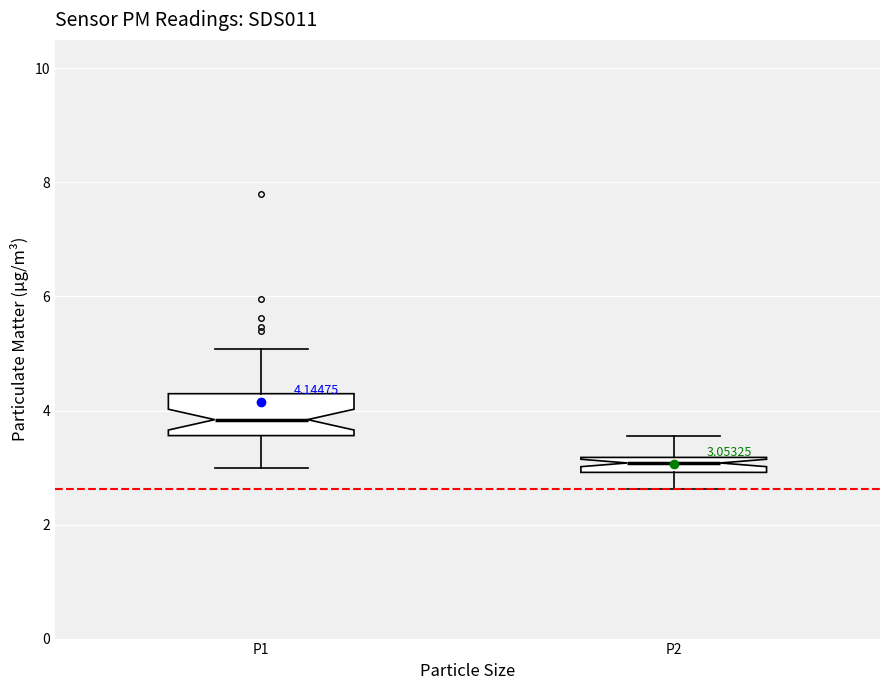

Comparing the boxes themselves (not the whiskers), which one is the tallest?

P1